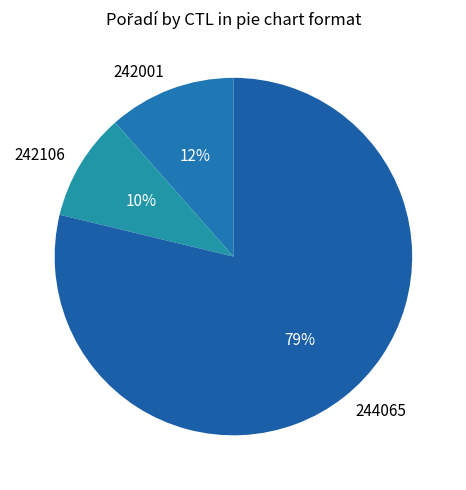

Which slice is the smallest?

242106